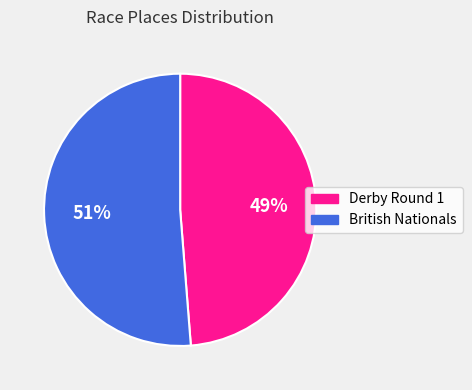

Which slice is the smallest?

Derby Round 1